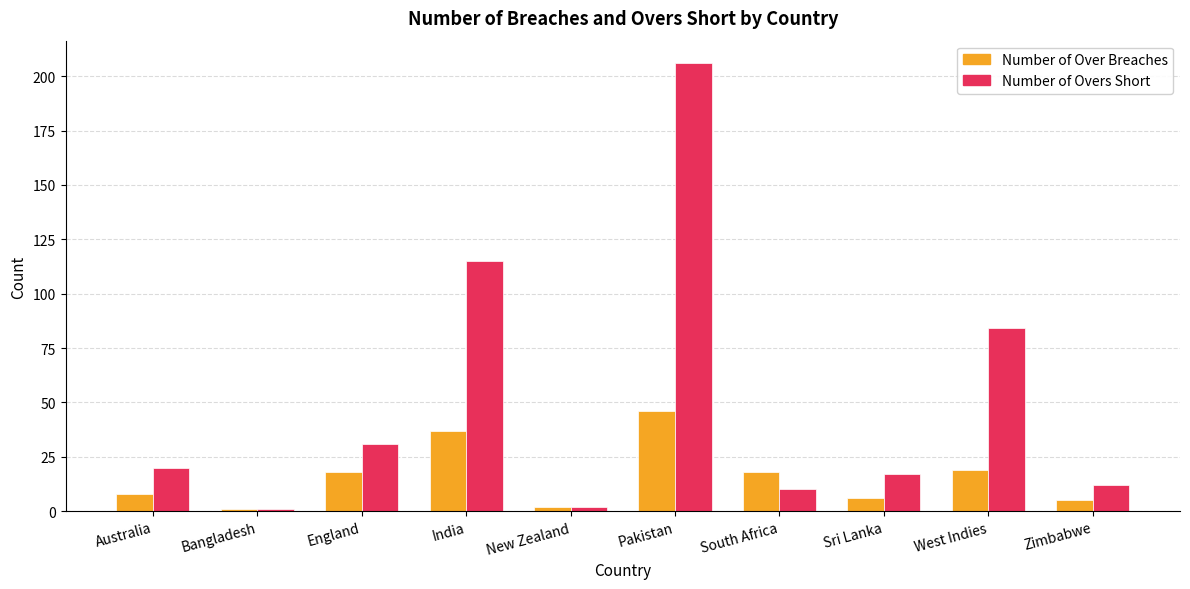

What is the sum of the Number of Over Breaches values at England and Sri Lanka?

24